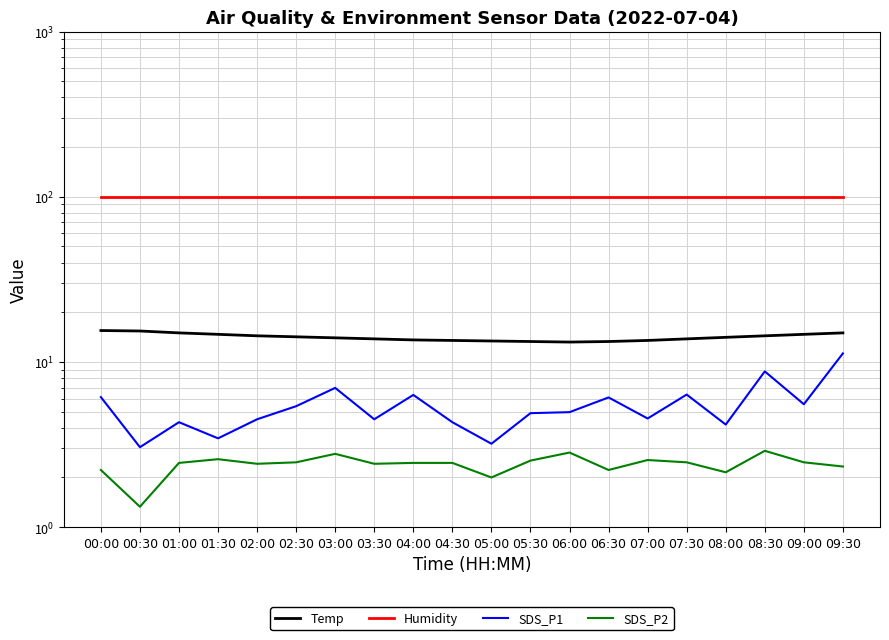

What is the value of the Temp point at the 12th from the left?

13.3